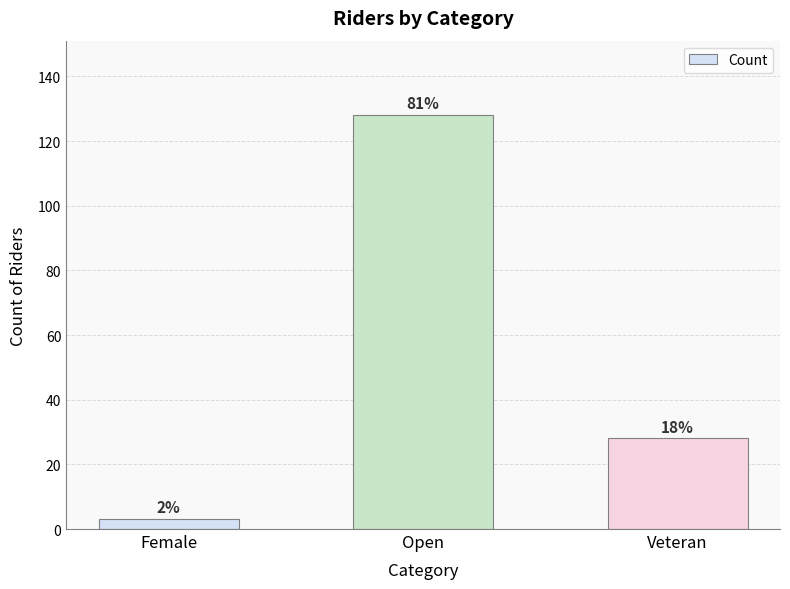

Are the bars horizontal?

No